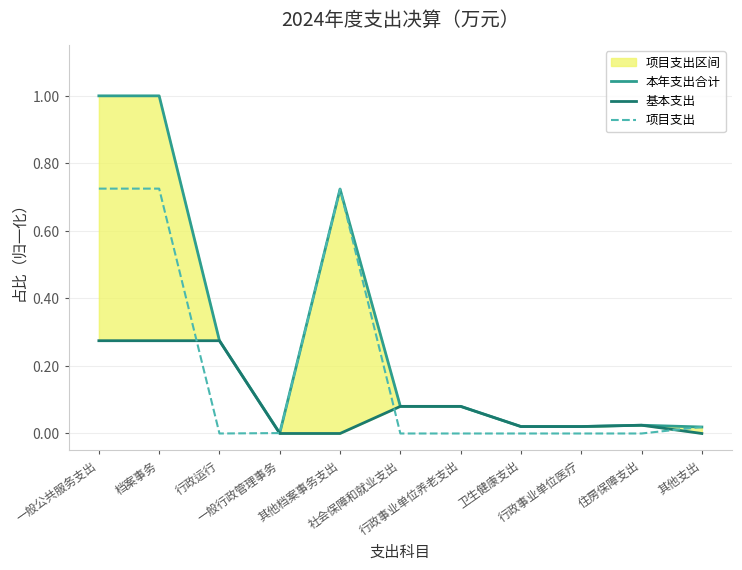

What position from the left is 一般公共服务支出?

1